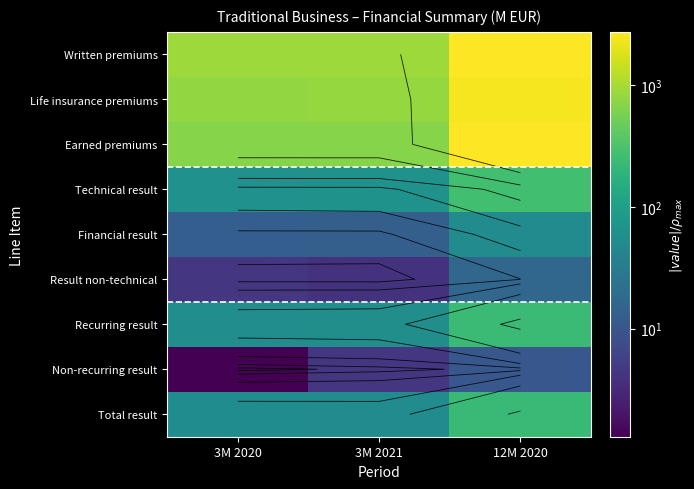

Between 3M 2021 and 12M 2020, which is larger?

12M 2020